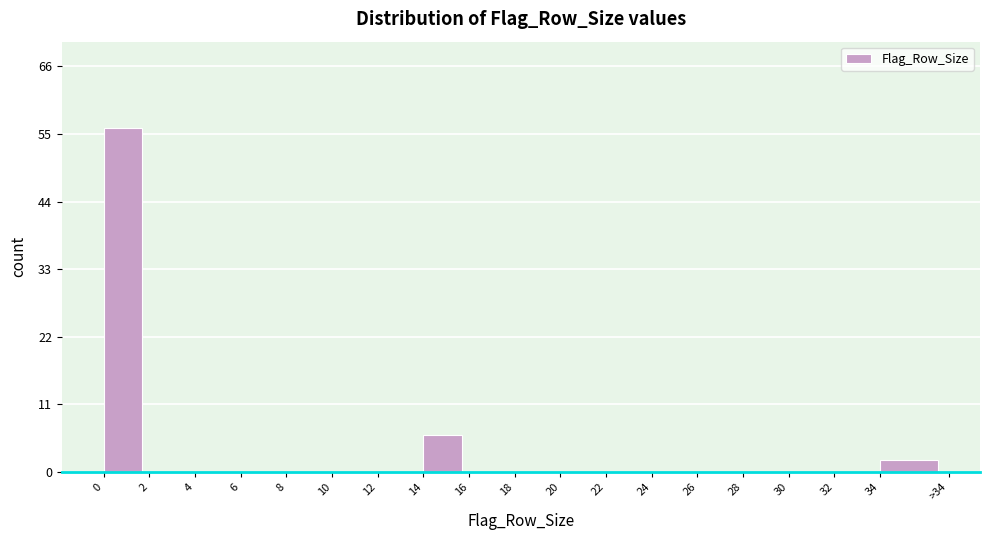

Reading left to right, transcribe all the data shown in this chart.

0=56	2=0	4=0	6=0	8=0	10=0	12=0	14=6	16=0	18=0	20=0	22=0	24=0	26=0	28=0	30=0	32=0	34=2